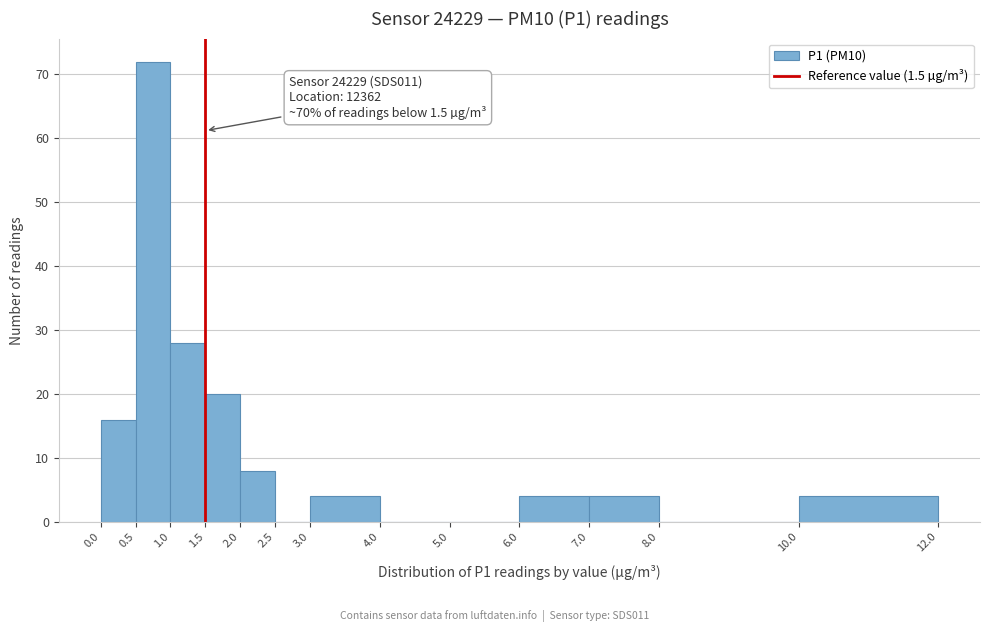

Over which range of the x-axis is the bar tallest?

0.5 to 1.0